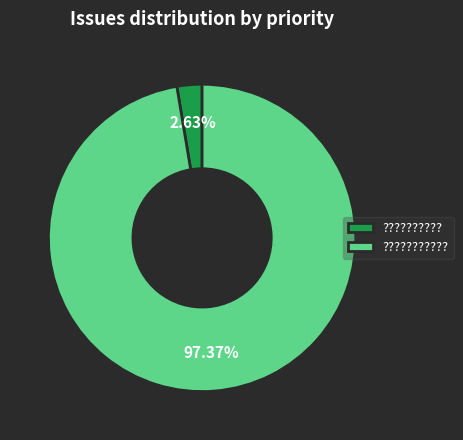

What percentage do ?????????? and ??????????? together represent?

100.0%